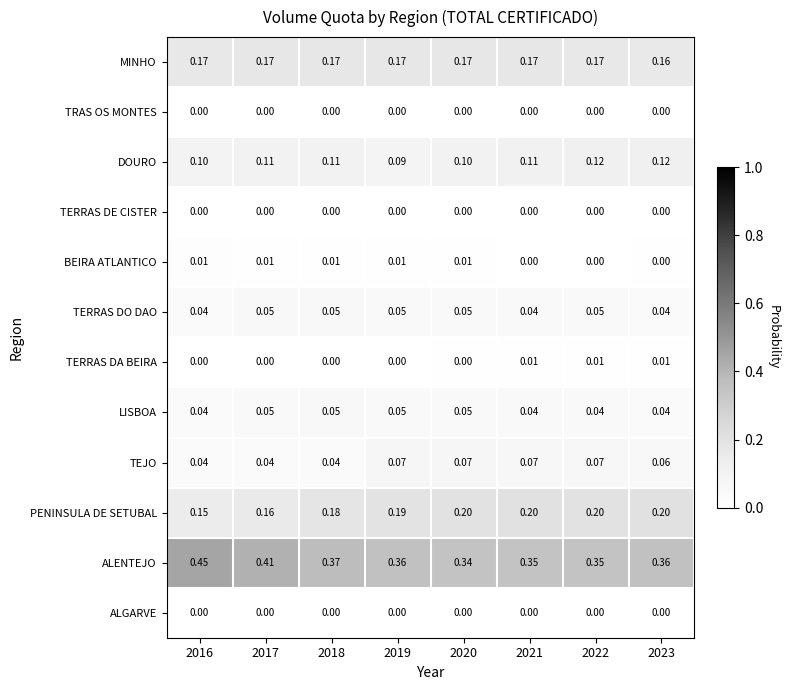

Which series has the widest spread of values?

ALENTEJO